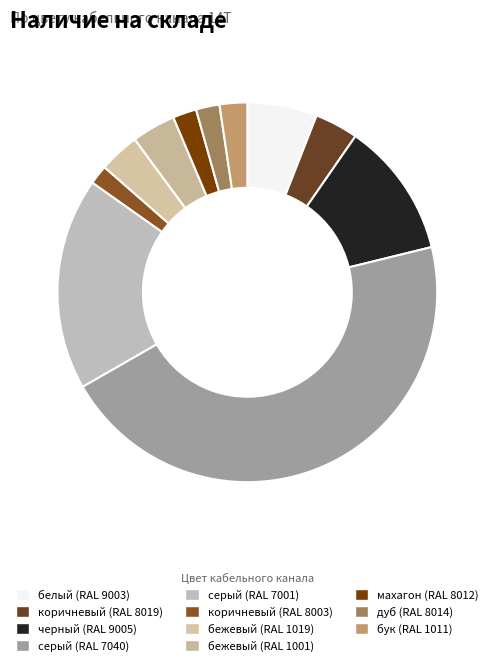

How many segments does this pie chart have?

11